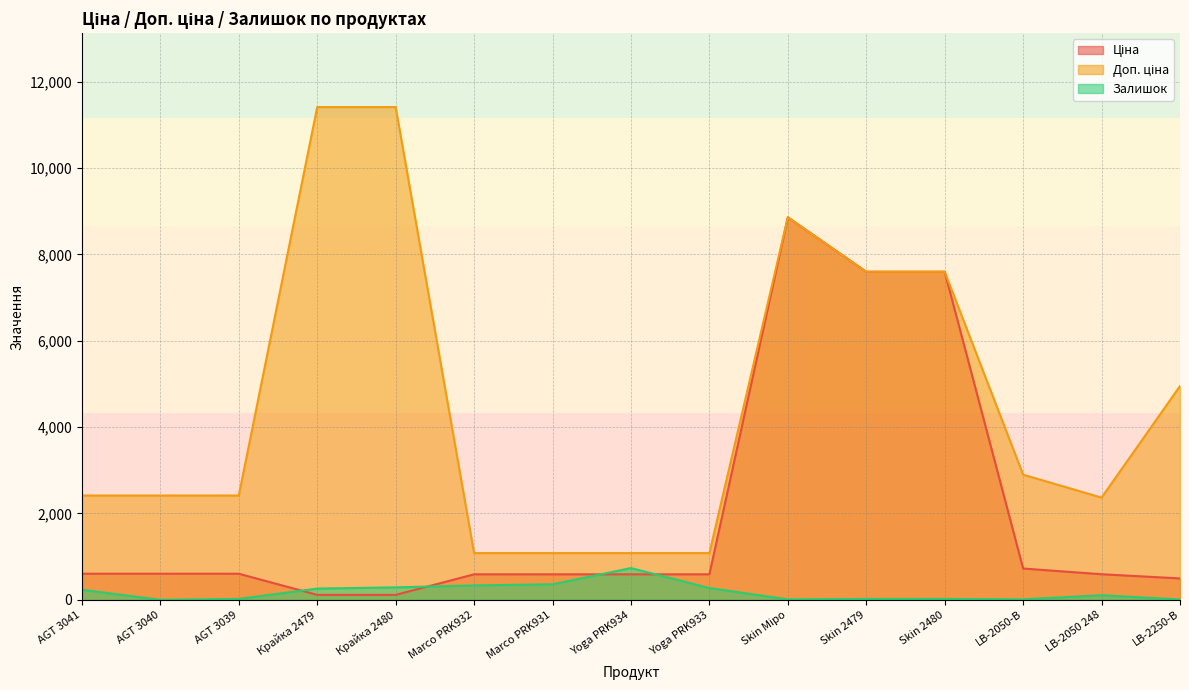

Reading left to right, what are all the values shown in this chart?

Ціна: AGT 3041=603.7	AGT 3040=603.7	AGT 3039=603.7	Крайка 2479=114.1	Крайка 2480=114.1	Marco PRK932=589.9	Marco PRK931=589.9	Yoga PRK934=589.9	Yoga PRK933=589.9	Skin Міро=8856.7	Skin 2479=7596.5	Skin 2480=7596.5	LB-2050-В=724.5	LB-2050 248=591.6	LB-2250-В=495.0
Доп. ціна: AGT 3041=2414.8	AGT 3040=2414.8	AGT 3039=2414.8	Крайка 2479=11410.0	Крайка 2480=11410.0	Marco PRK932=1081.7	Marco PRK931=1081.7	Yoga PRK934=1081.7	Yoga PRK933=1081.7	Skin Міро=8856.7	Skin 2479=7596.5	Skin 2480=7596.5	LB-2050-В=2897.8	LB-2050 248=2366.5	LB-2250-В=4950.4
Залишок: AGT 3041=233.0	AGT 3040=0.0	AGT 3039=21.0	Крайка 2479=260.0	Крайка 2480=288.0	Marco PRK932=333.0	Marco PRK931=359.0	Yoga PRK934=735.0	Yoga PRK933=272.0	Skin Міро=11.0	Skin 2479=20.0	Skin 2480=21.0	LB-2050-В=11.0	LB-2050 248=106.0	LB-2250-В=8.0